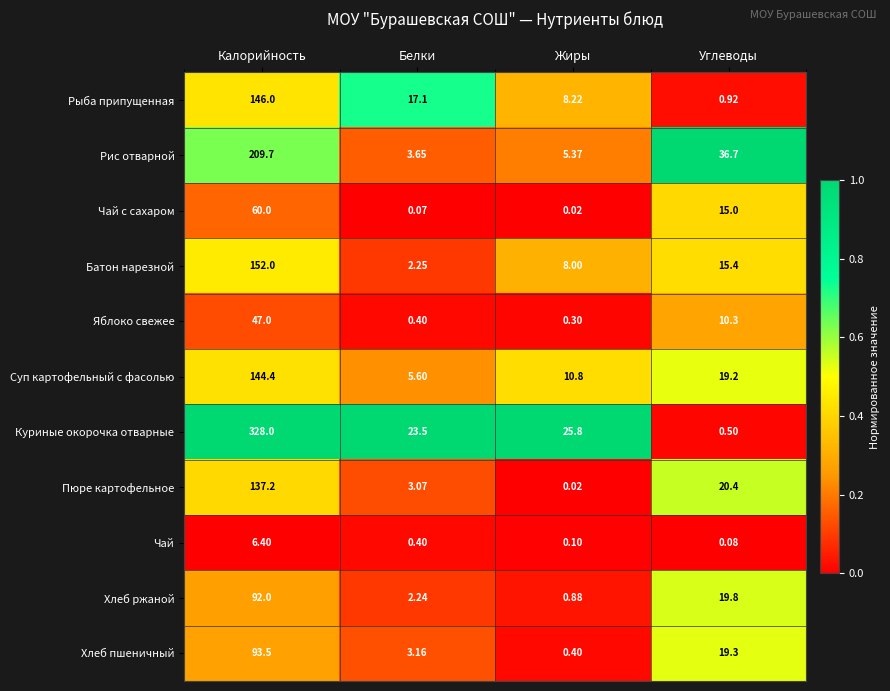

Where does the Пюре картофельное series first go above 20?

Калорийность